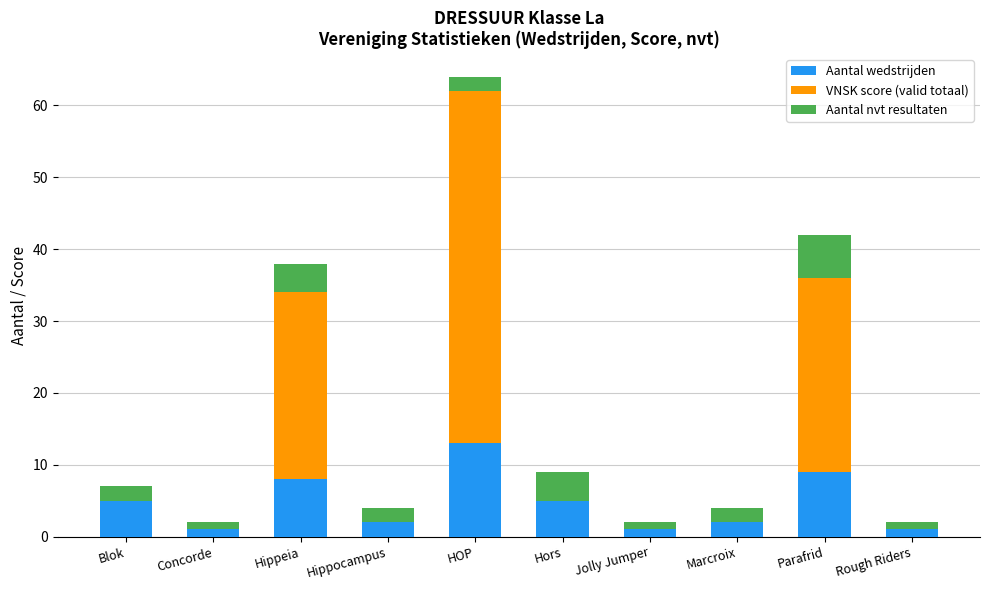

What is the sum of the Aantal wedstrijden values at Hippocampus and Hippeia?

10